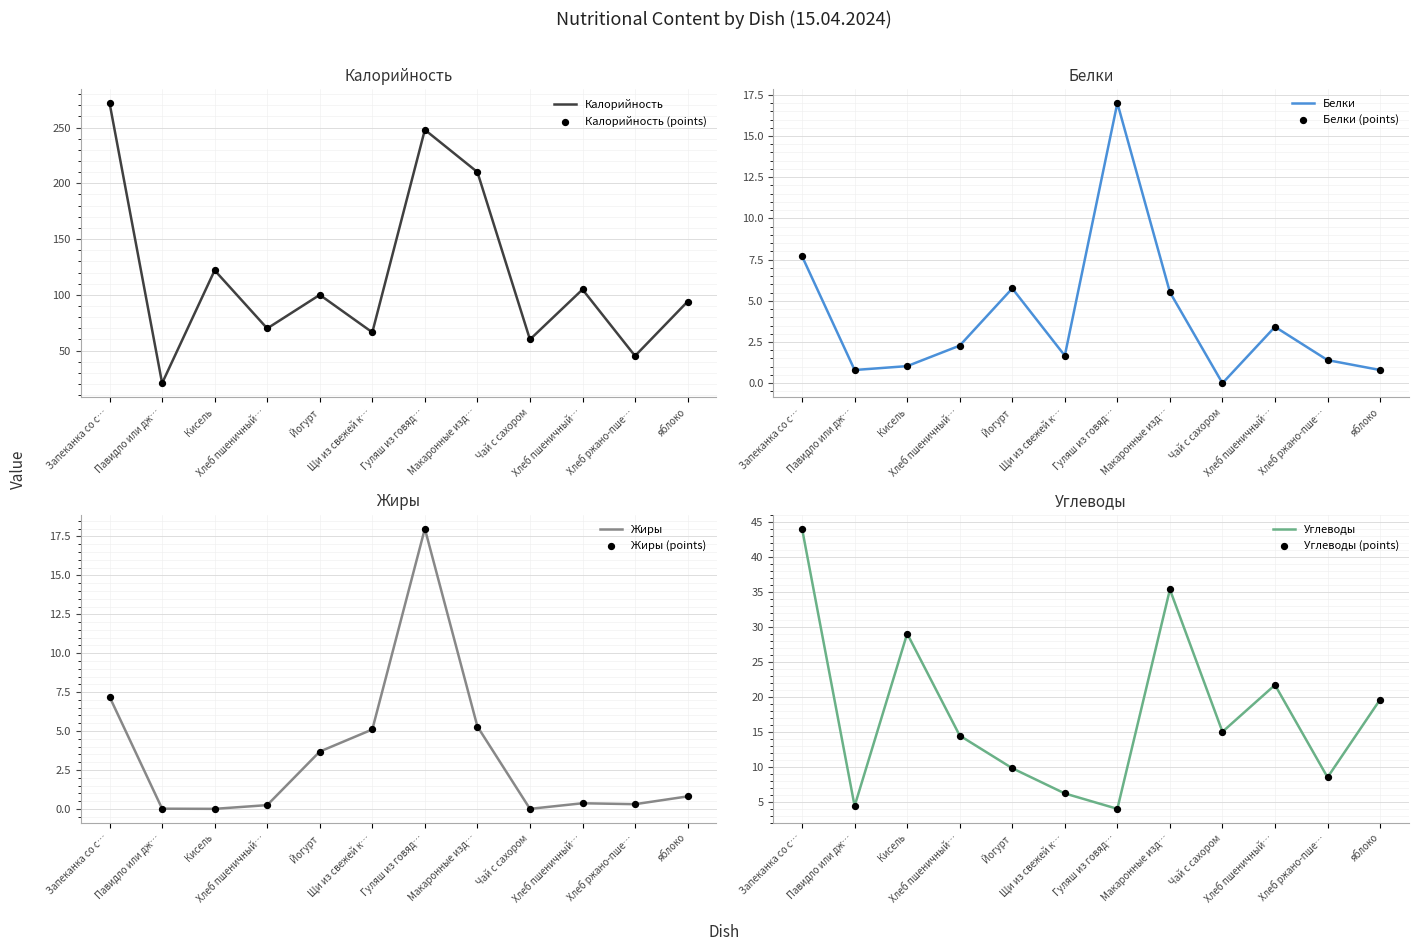

Which series contains the lowest Y value?

Белки